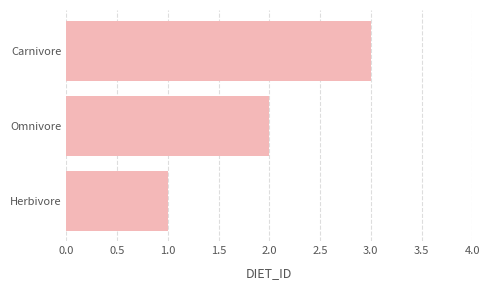

List the labels in order of value, smallest first.

Herbivore, Omnivore, Carnivore